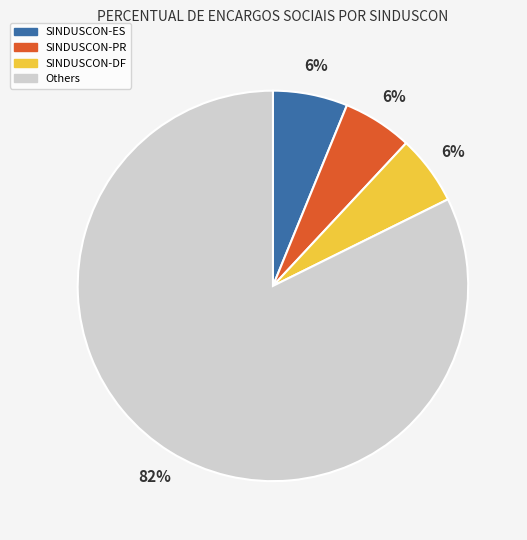

How many slices are in this pie chart?

4